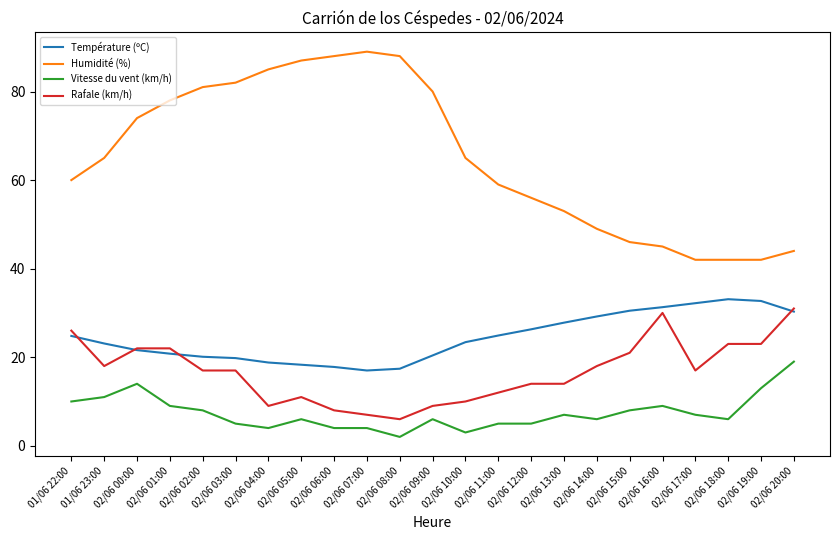

Is this an area chart (filled region under the line)?

No